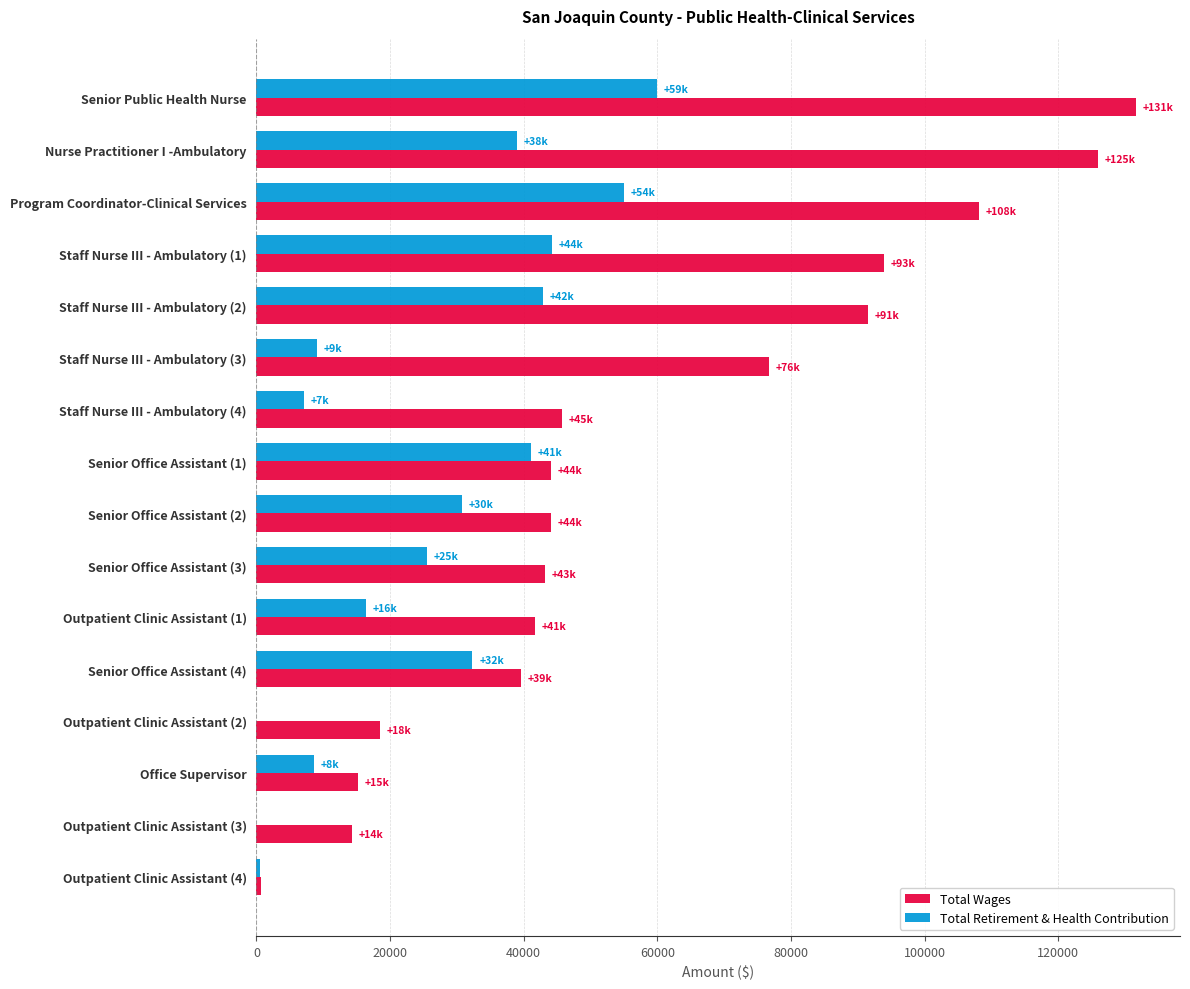

The value of Total Wages at Staff Nurse III - Ambulatory (1) is 93954. True or false?

True